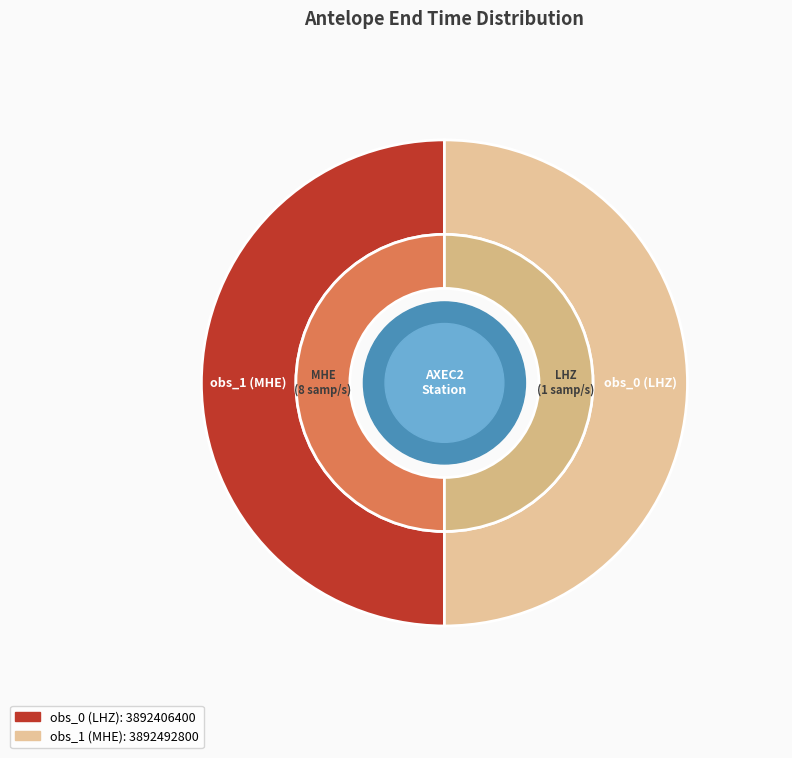

Rank the categories by value from highest to lowest.

obs_1 (MHE), obs_0 (LHZ)